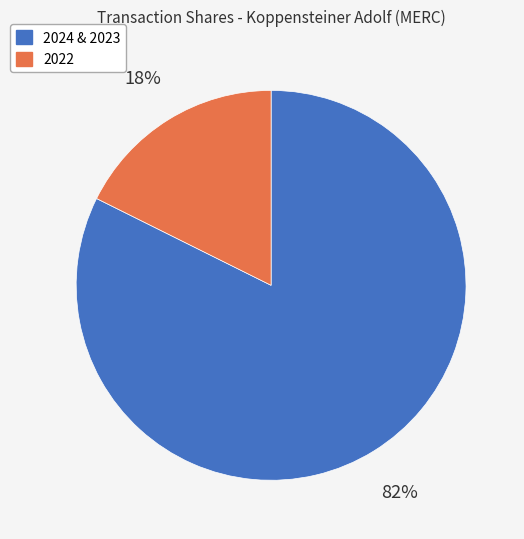

Is there a majority slice in this chart?

Yes